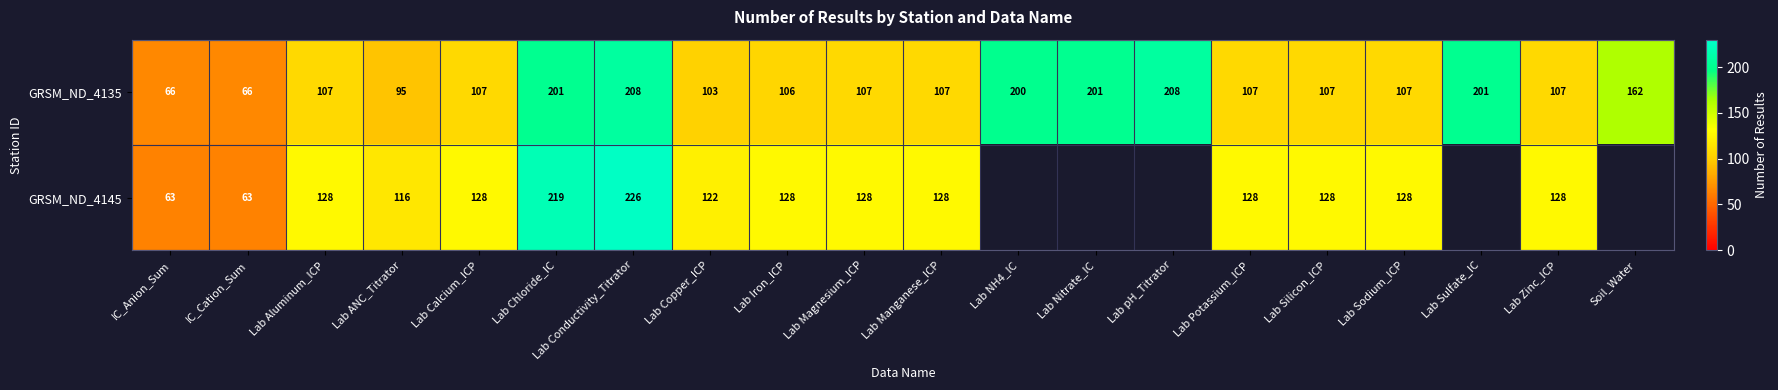

The value of GRSM_ND_4135 at Lab Calcium_ICP is 144.4. True or false?

False